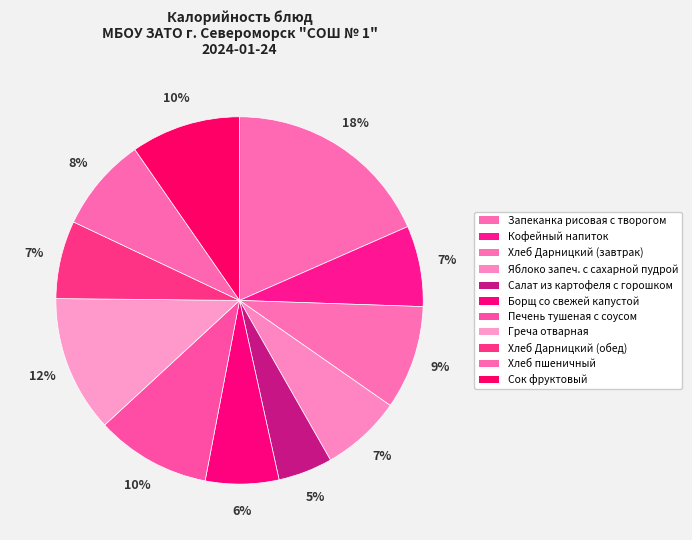

How many segments does this pie chart have?

11